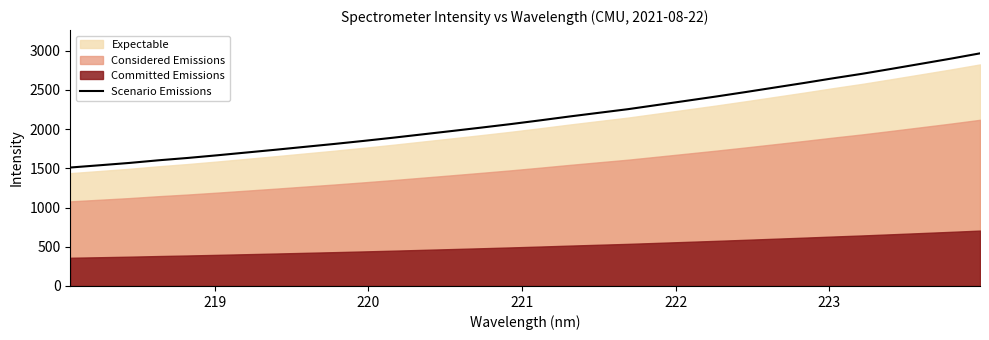

What is the maximum value for Scenario Emissions?

2966.2